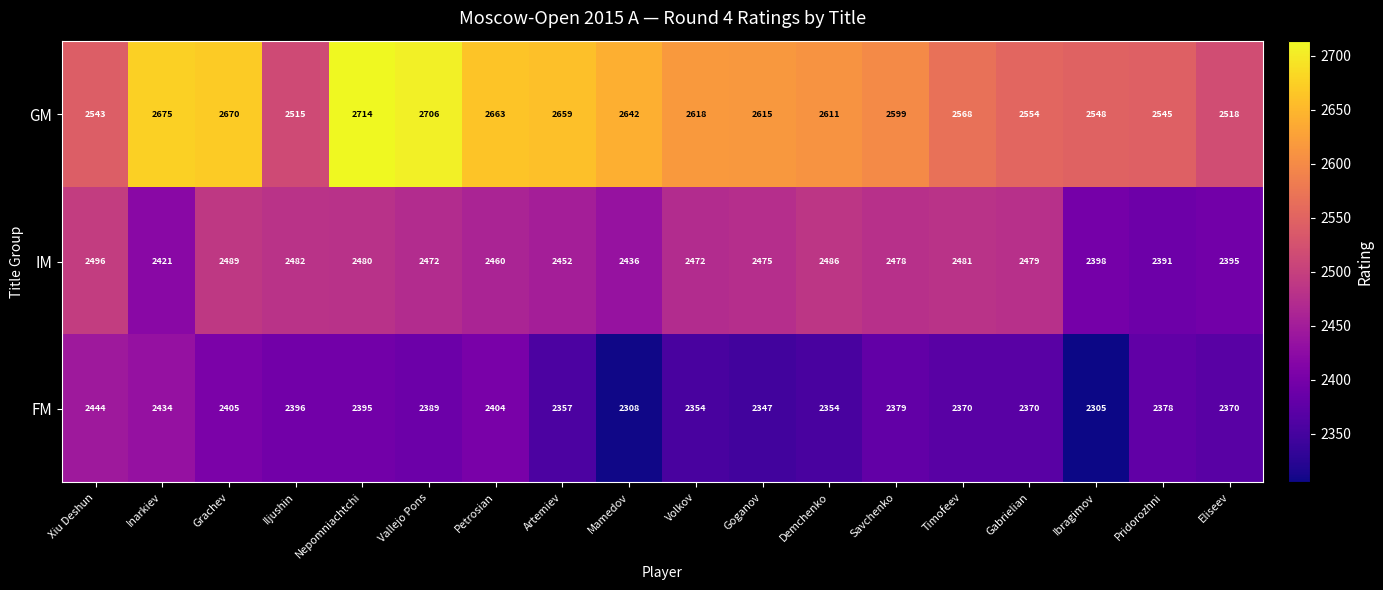

What is the maximum value shown in the chart?

2714